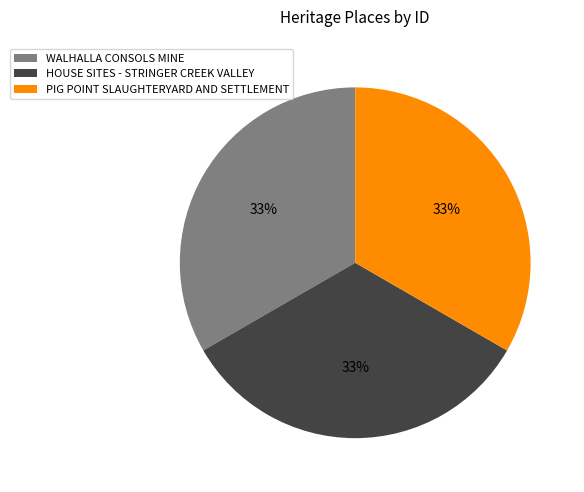

Count the number of slices in the pie.

3